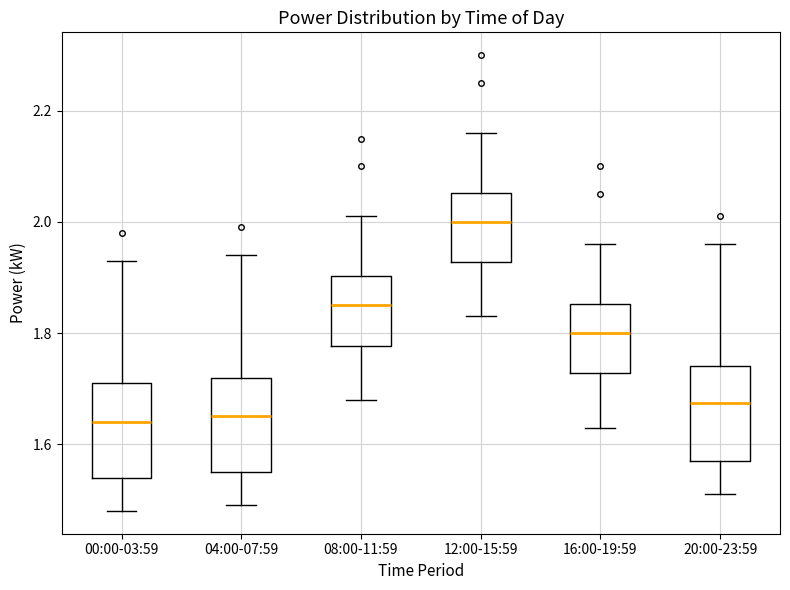

Where is the upper edge of the box for 00:00-03:59 on the y-axis? The values are not printed on the chart, so give them approximately, as read against the axis.

1.72